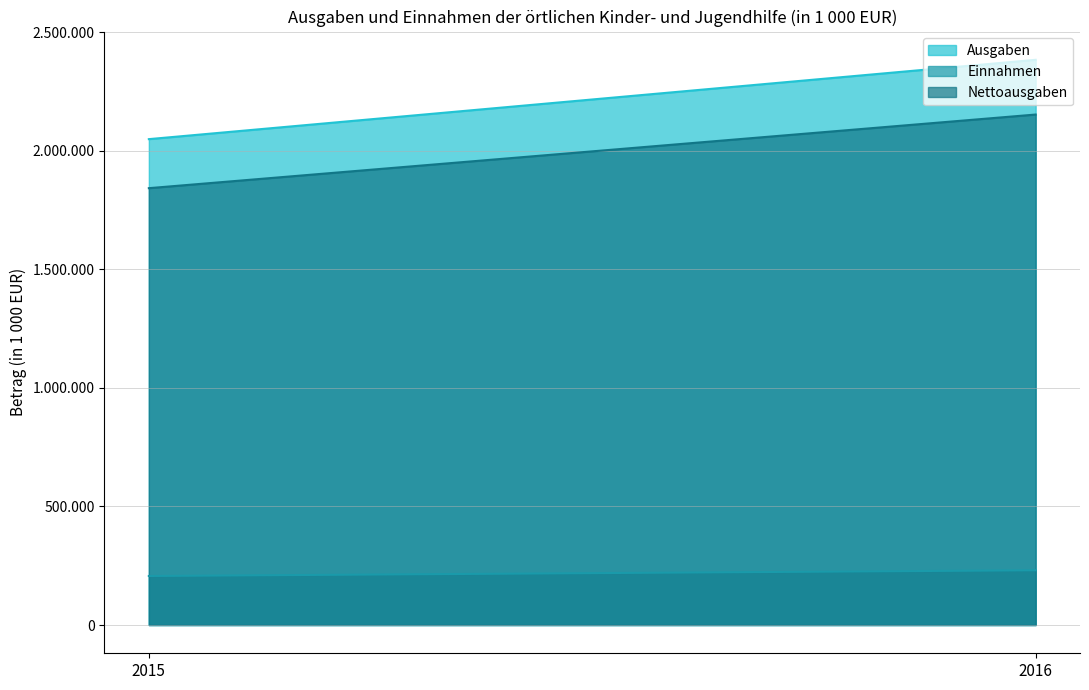

Reading left to right, what are all the values shown in this chart?

Ausgaben: 2048897	2383421
Einnahmen: 206756	230781
Nettoausgaben: 1842141	2152640